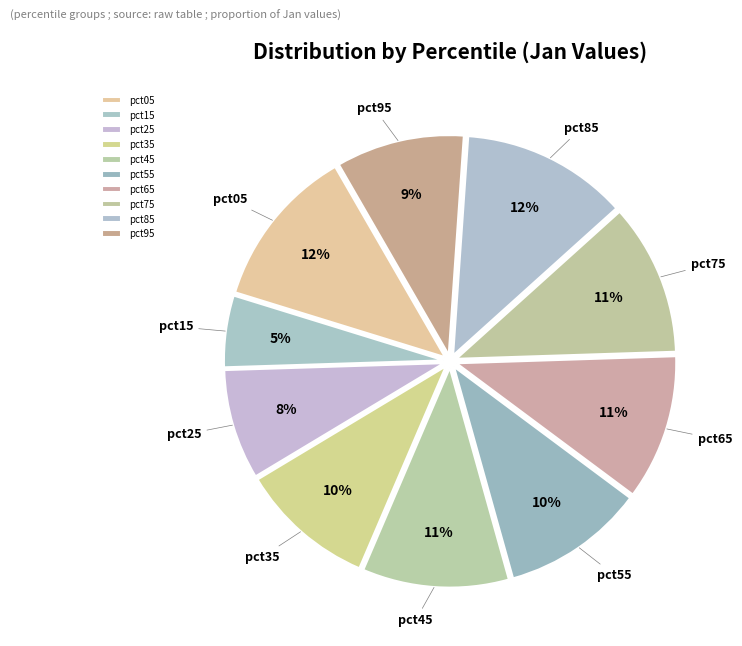

Count the number of slices in the pie.

10